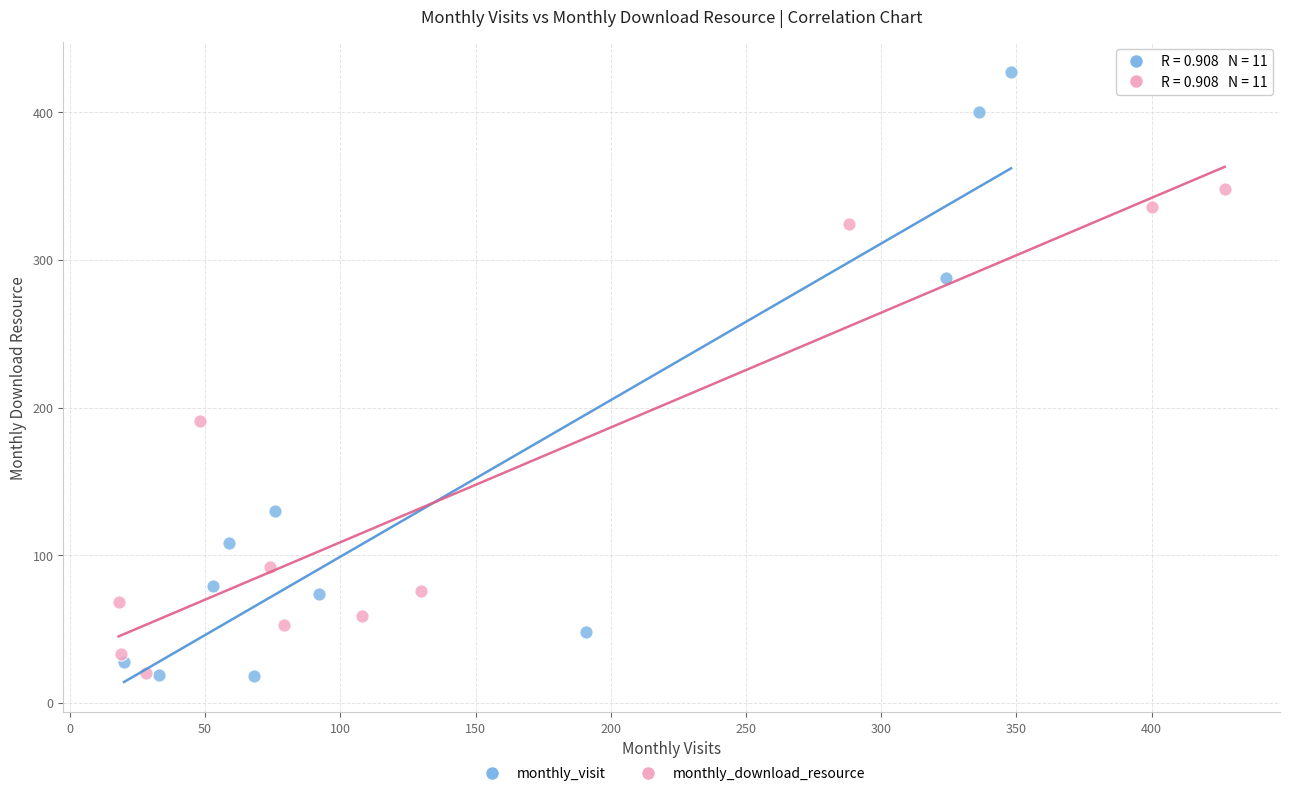

Which series reaches the maximum Y coordinate?

monthly_visit